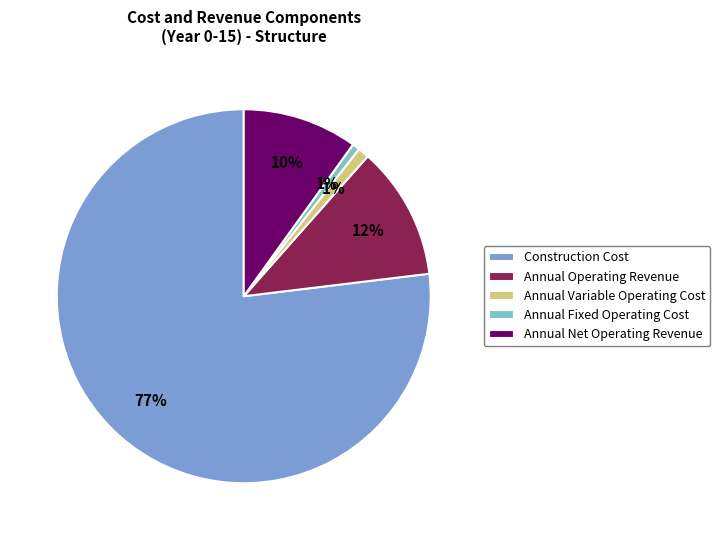

How many slices are in this pie chart?

5